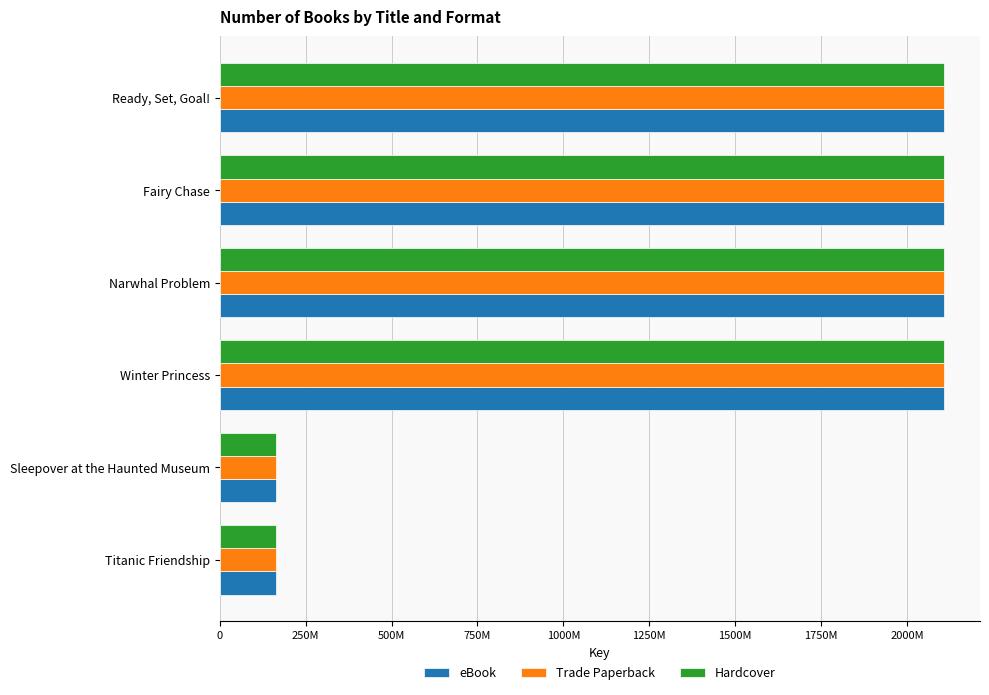

At how many categories does at least one series exceed 665576820?

4